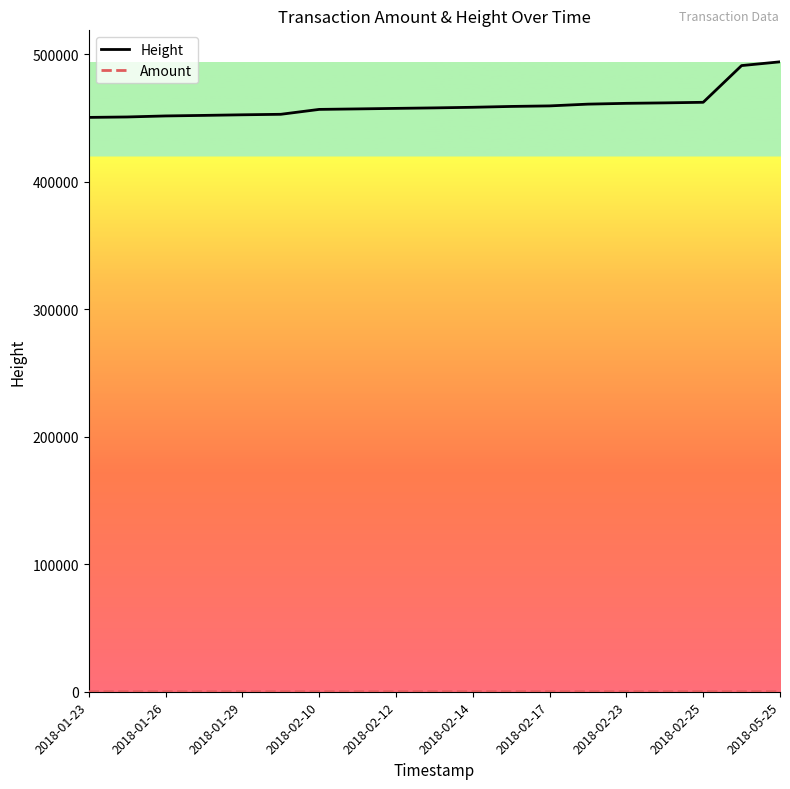

Which series has the largest range (max minus min)?

Height